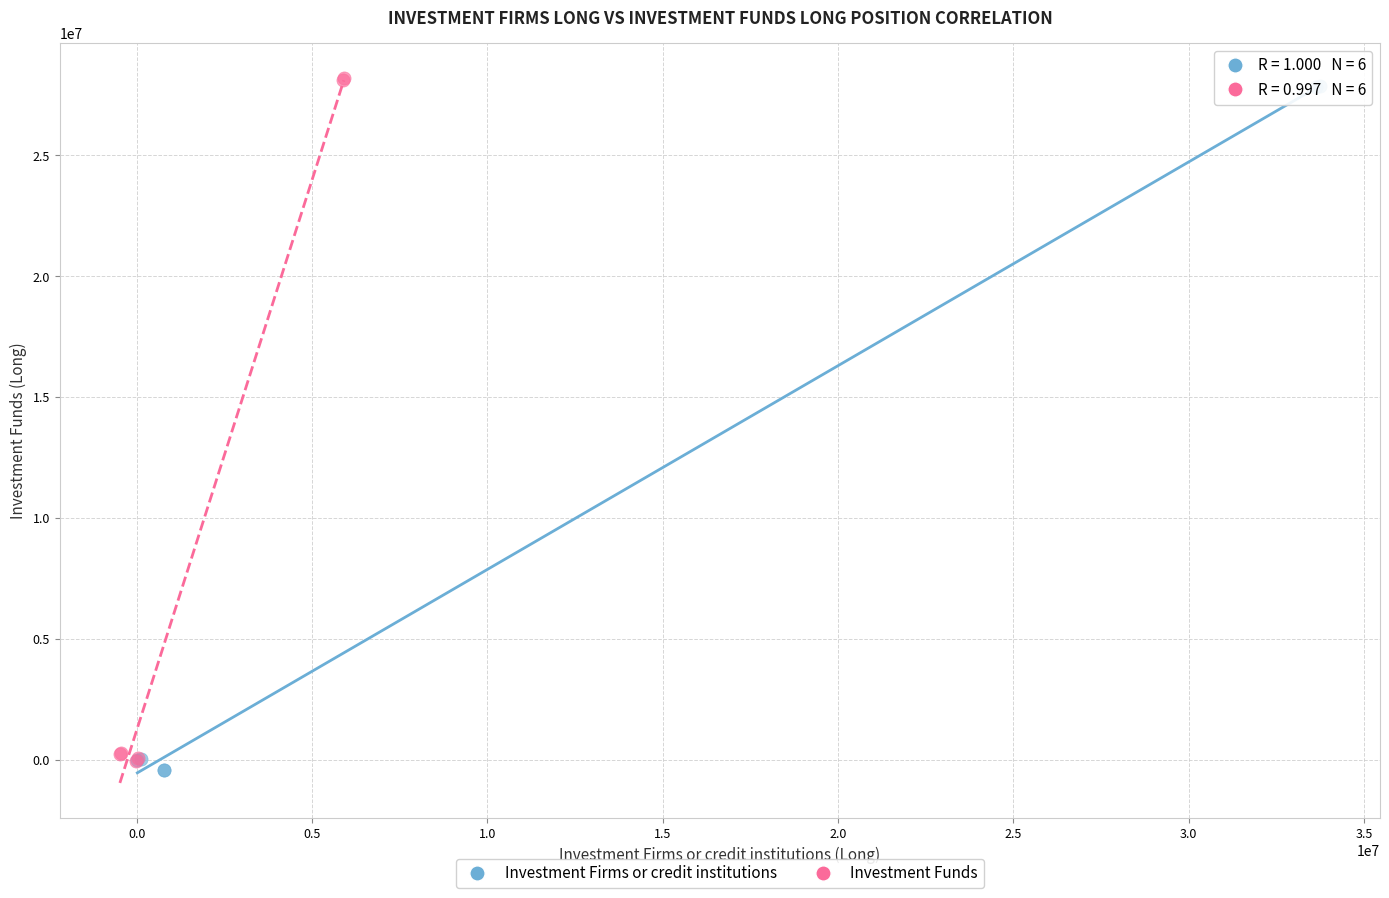

What are all the series names shown in the legend?

Investment Firms or credit institutions, Investment Funds